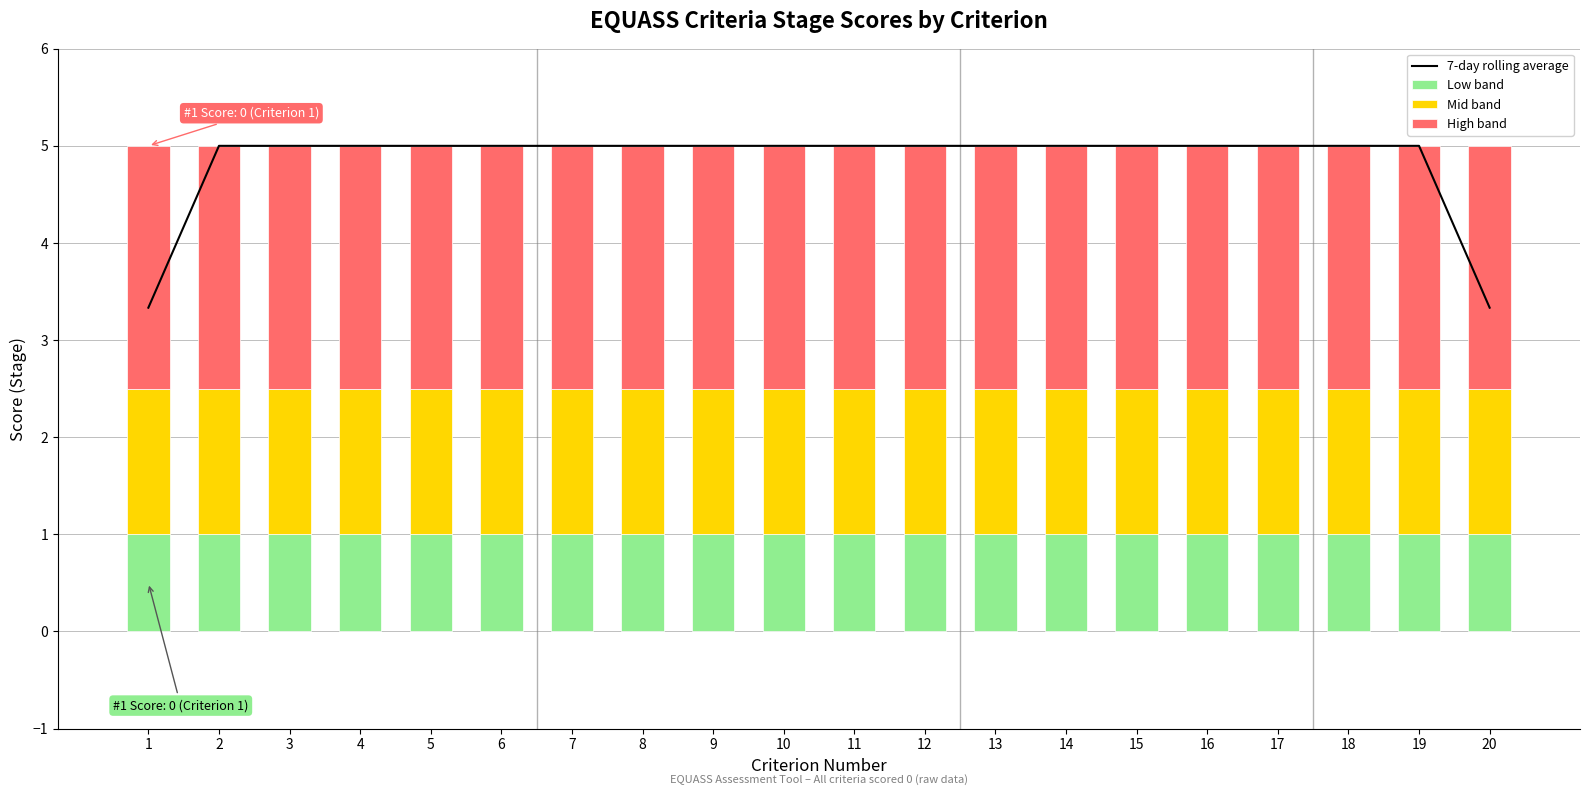

Between 2 and 6, which series saw the biggest shift?

7-day rolling average